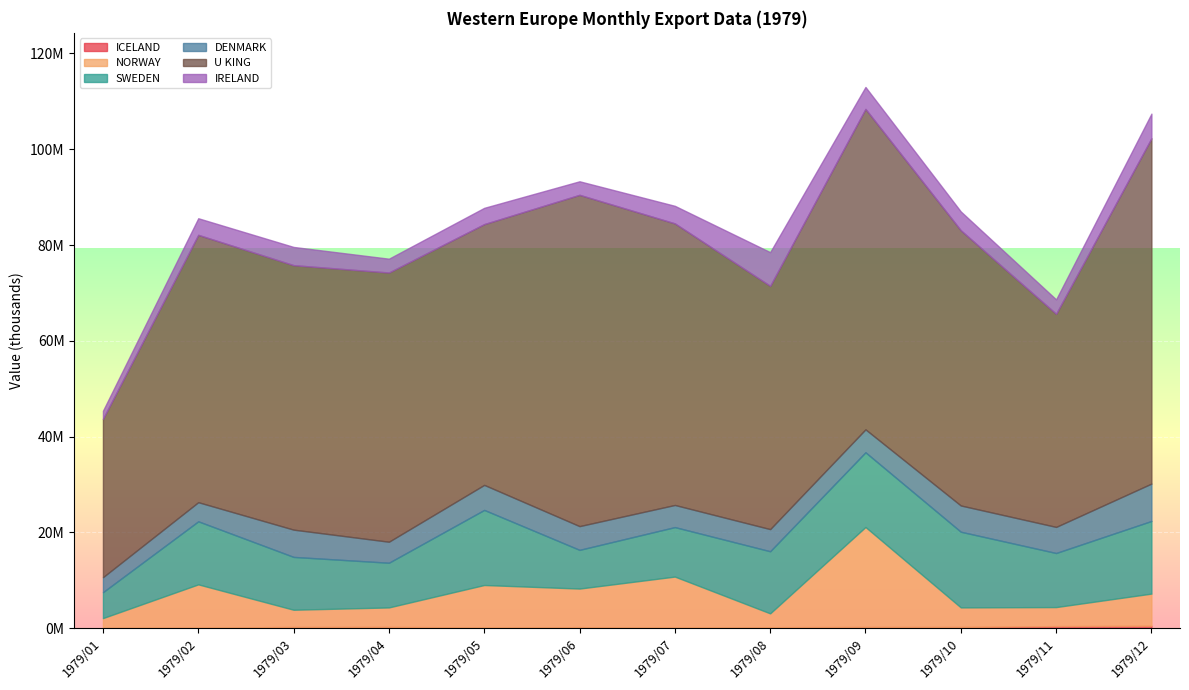

Which series has the largest total across all categories?

U KING